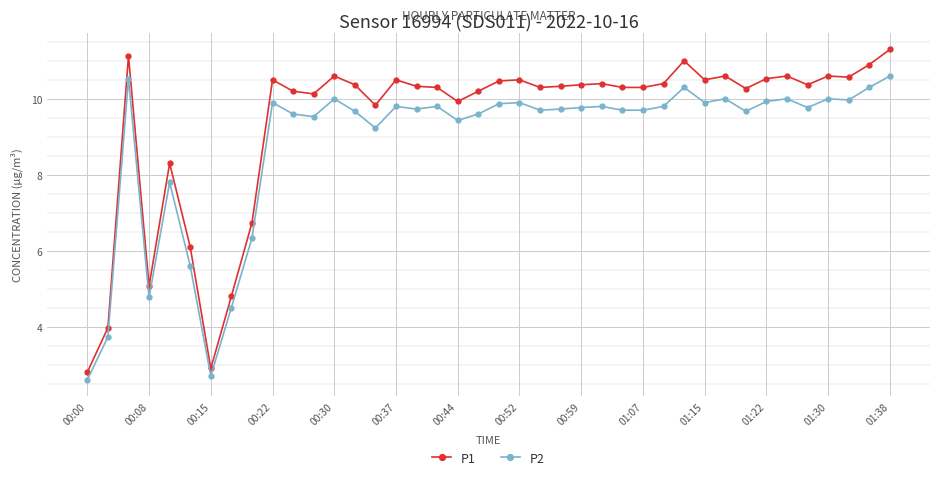

What is the sum of all P2 values?

353.3